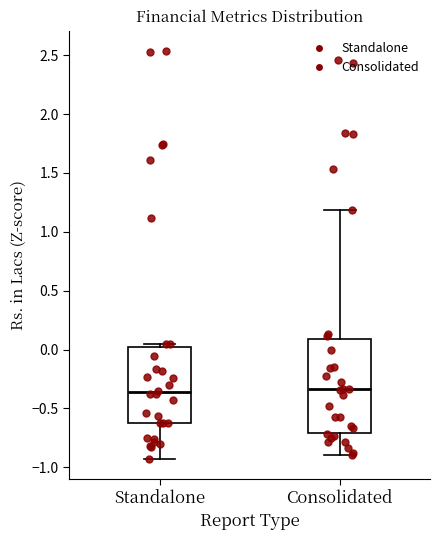

Reading left to right, transcribe this box plot: for each box, give where its median line is, the range the box spans, and where its two whiskers end, as read against the y-axis. The values are not printed on the chart, so give them approximately, as read against the axis.

Standalone: median -0.35, box -0.65 to 0.00, whiskers -0.95 to 0.05
Consolidated: median -0.35, box -0.70 to 0.10, whiskers -0.90 to 1.20